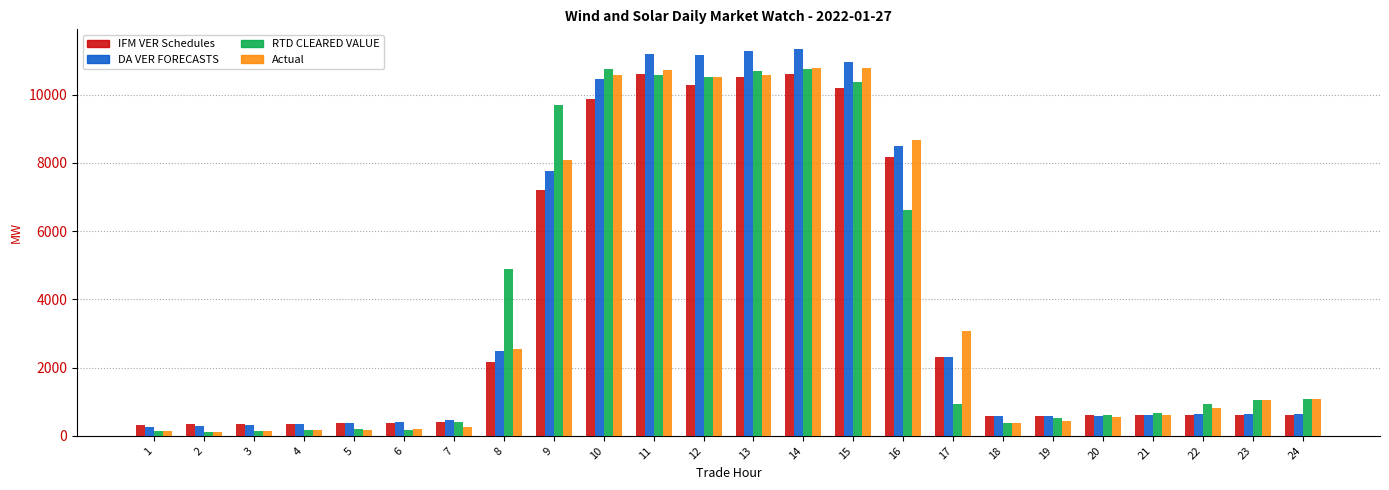

The value of DA VER FORECASTS at 3 is 313.1. True or false?

True